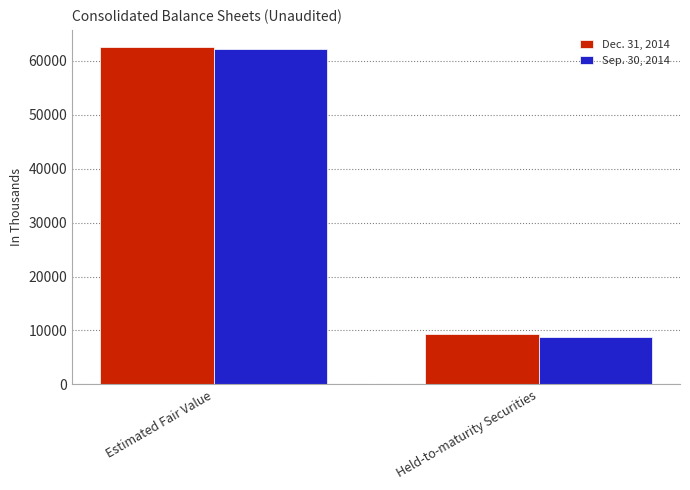

What are all the series names shown in the legend?

Dec. 31, 2014, Sep. 30, 2014